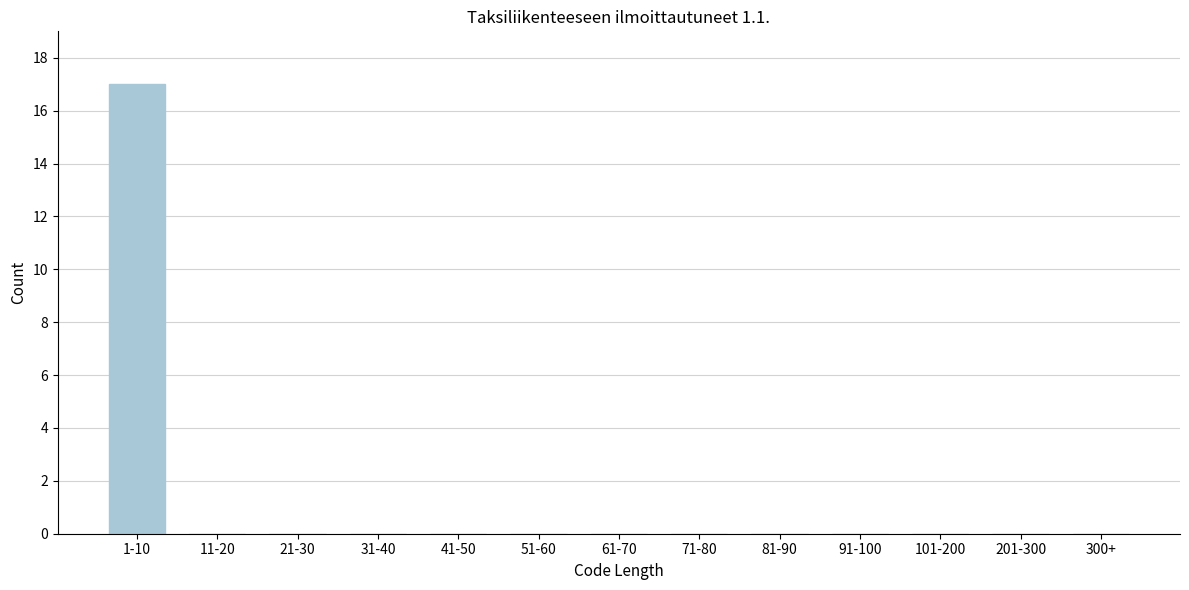

Reading left to right, extract all data points from this chart.

1-10=17	11-20=0	21-30=0	31-40=0	41-50=0	51-60=0	61-70=0	71-80=0	81-90=0	91-100=0	101-200=0	201-300=0	300+=0